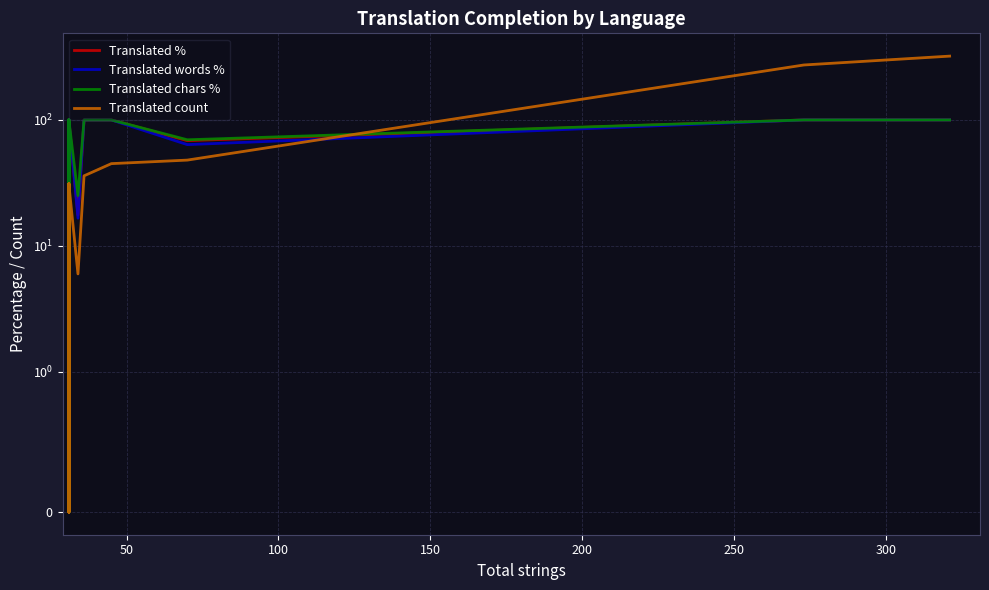

How many values in the Translated chars % series are below 18?

15